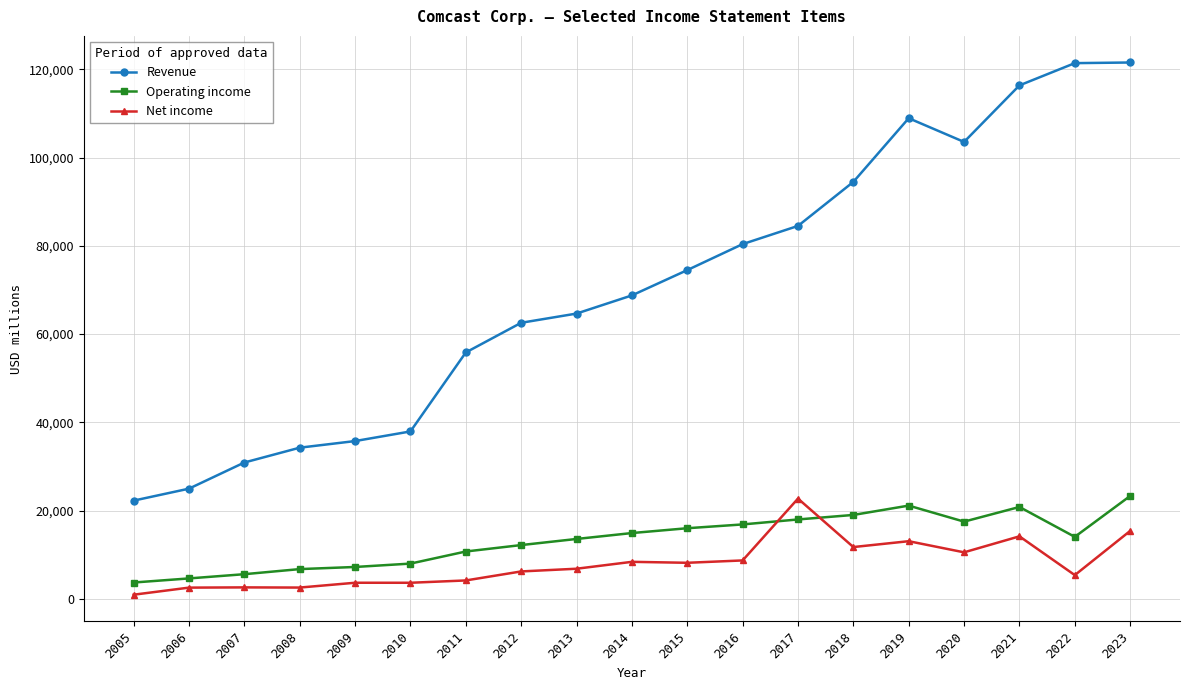

What is the sum of all Revenue values?

1343745